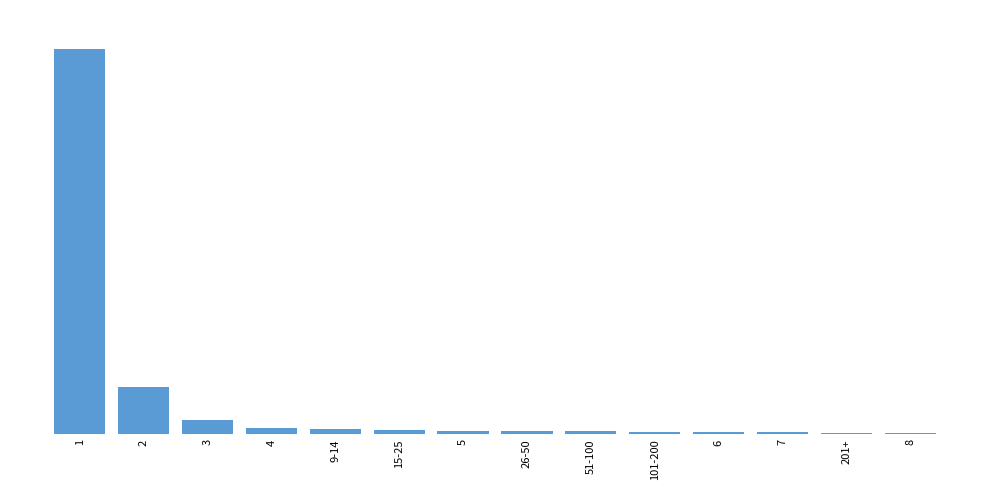

The value at 6 is 805. True or false?

True